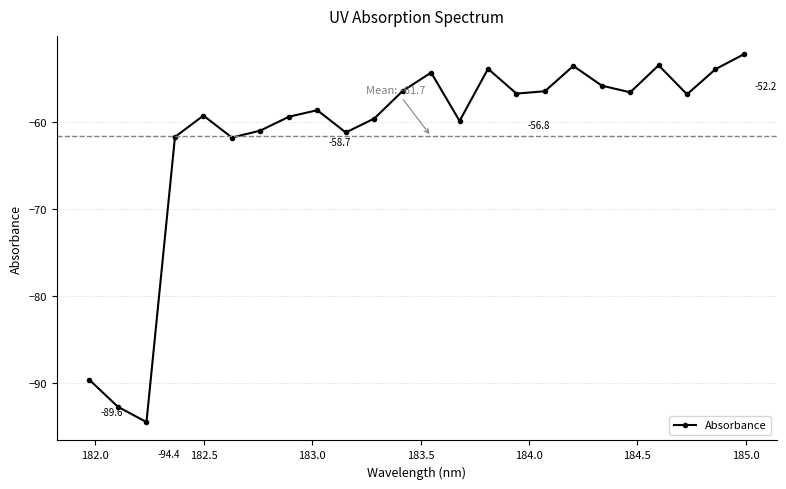

What is the smallest value displayed?

-94.4